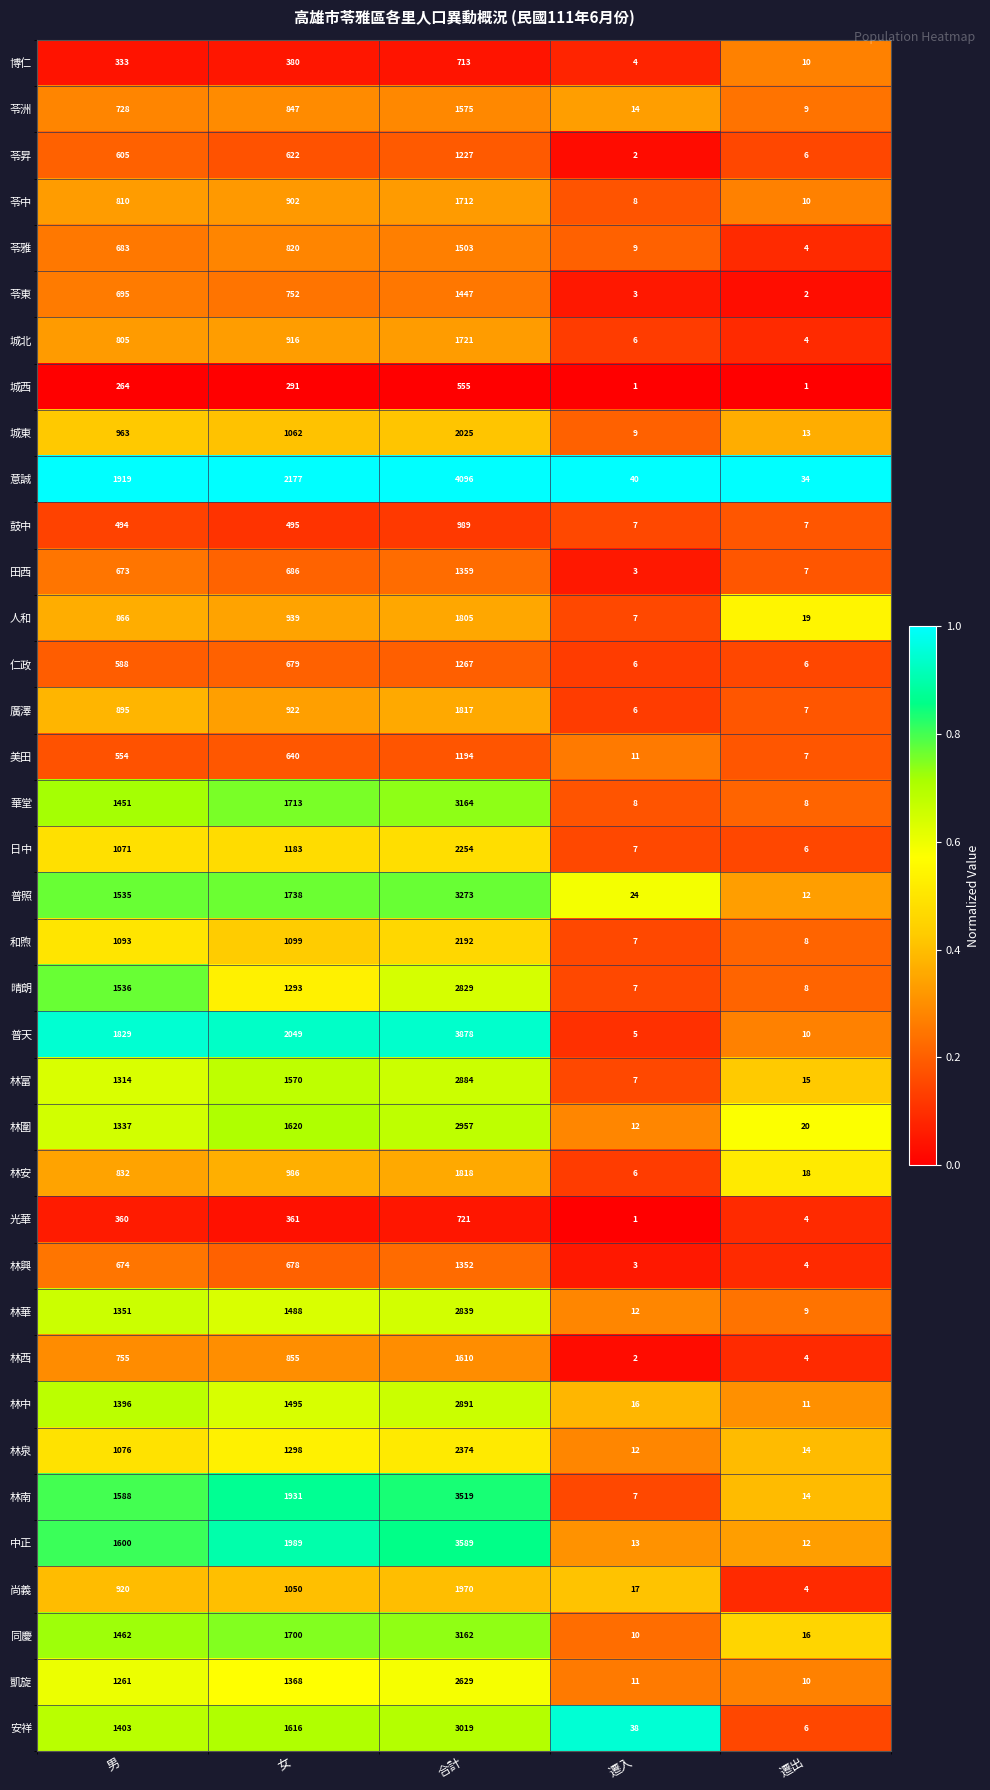

The 安祥 series shows 38 at 遷入. True or false?

True